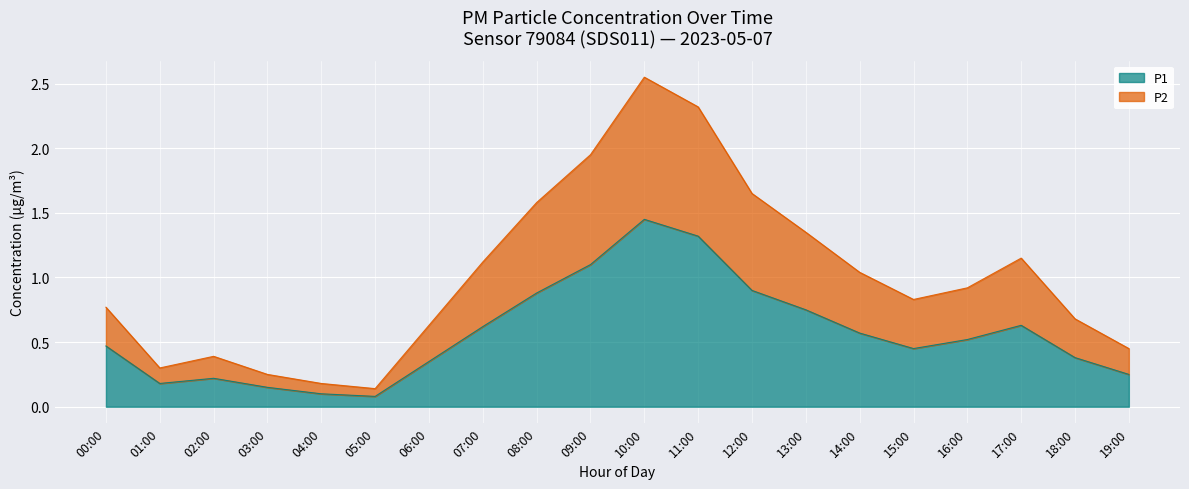

Where is the first local minimum for P1?

01:00